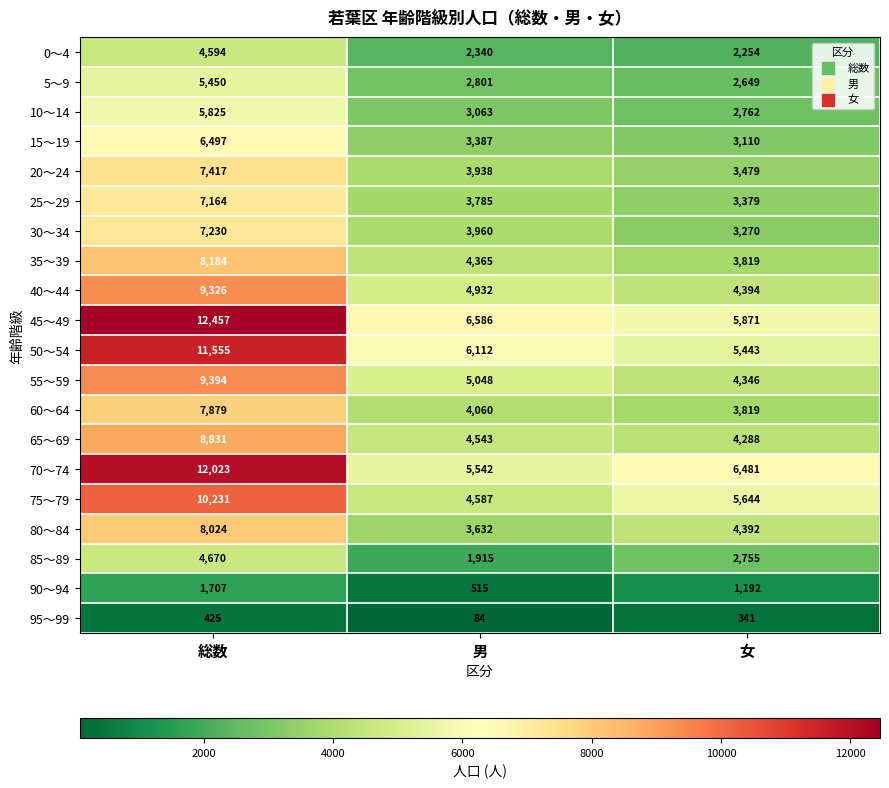

Is it true that 45～49 equals 3274 at 男?

False